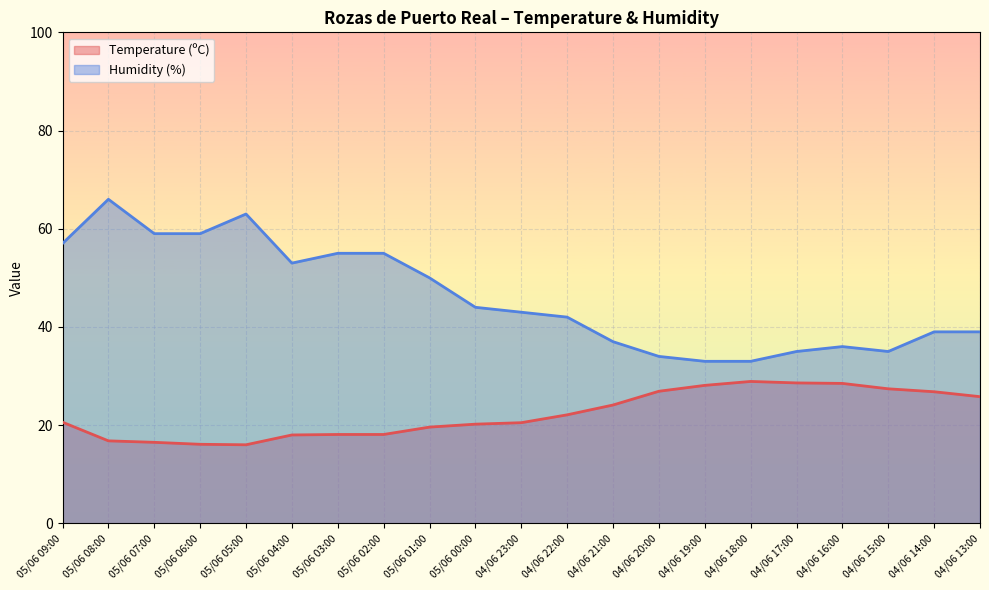

Between 04/06 14:00 and 04/06 13:00, which is larger?

04/06 14:00